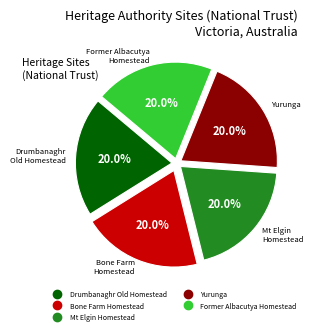

True or false: Former Albacutya Homestead accounts for 20% of the total.

True